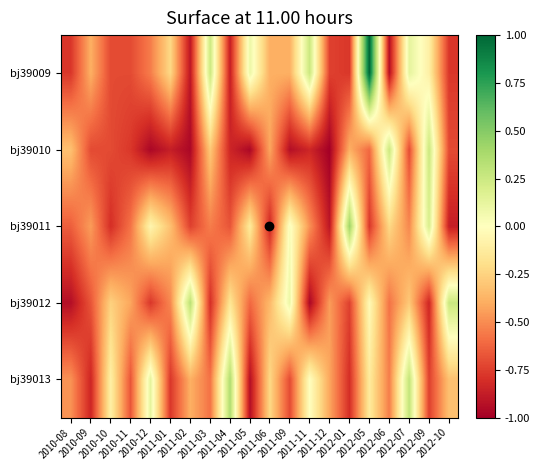

Rank the series by their maximum value, from lowest to highest.

bj39010, bj39012, bj39013, bj39011, bj39009